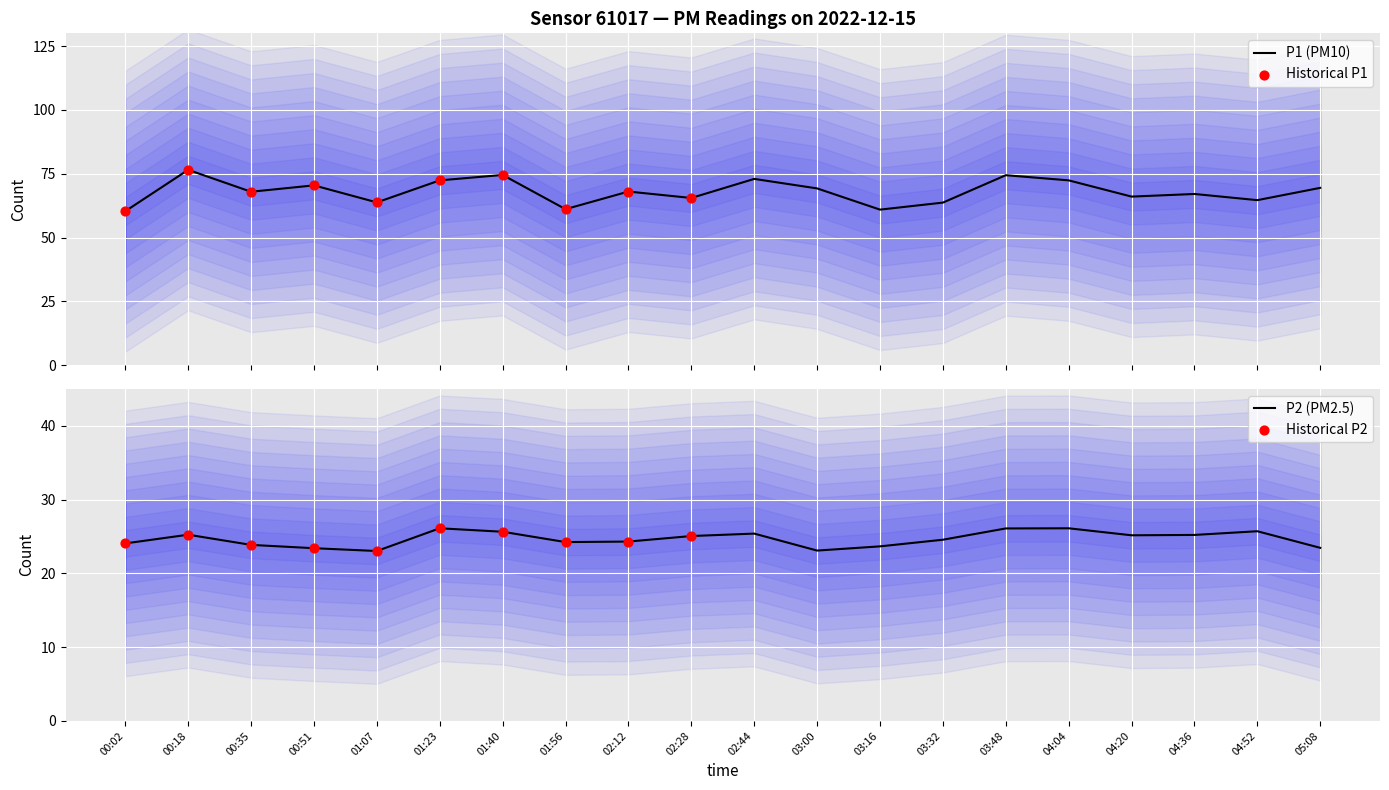

Which series has the widest spread of Y values?

P1